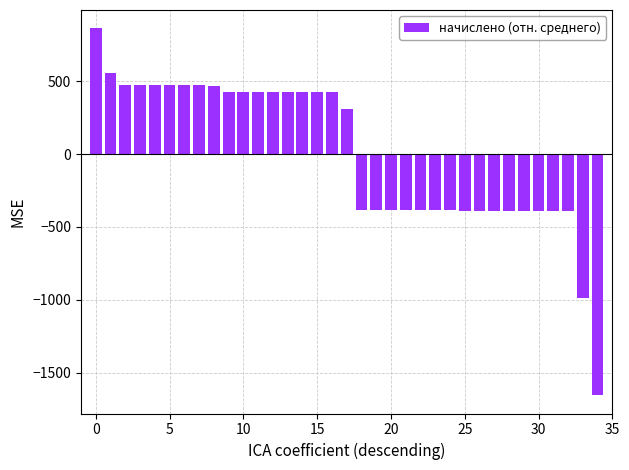

What is the greatest value displayed?

862.3